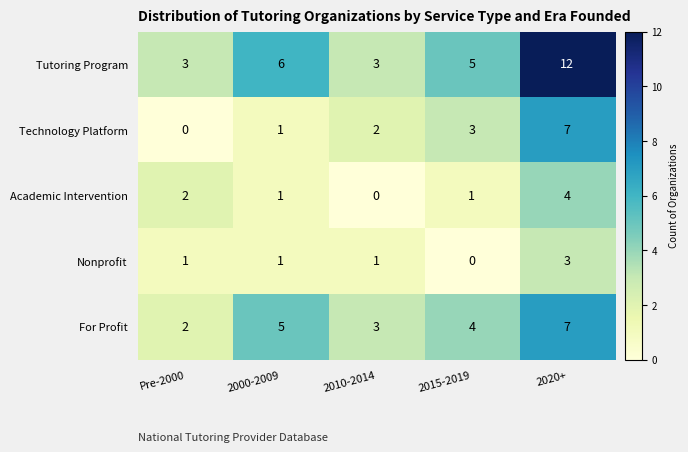

At which label does Academic Intervention first exceed 1?

Pre-2000